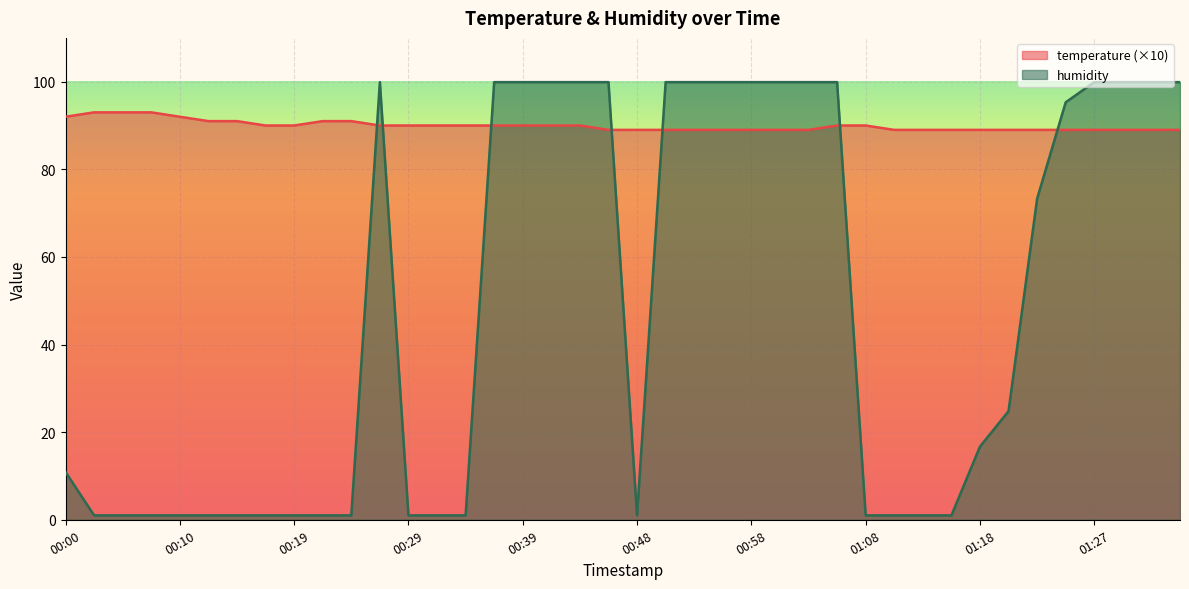

At how many categories does at least one series exceed 13?

40